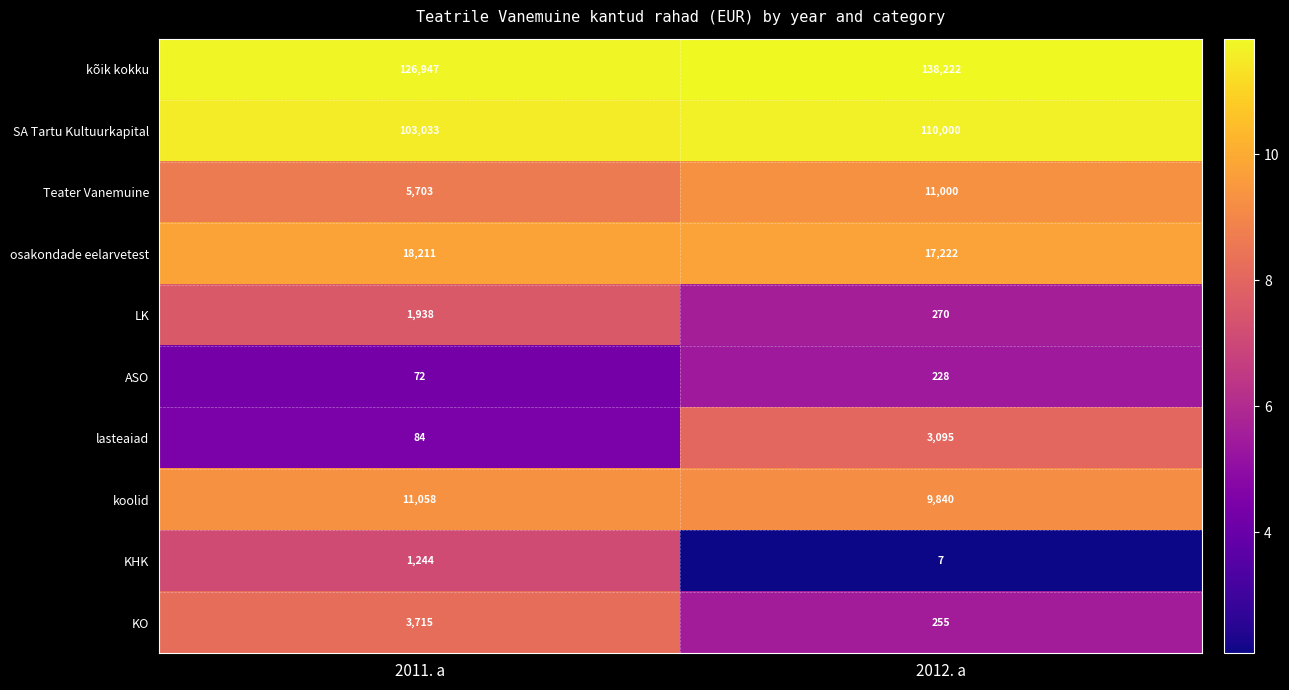

Rank the series at 2012. a from lowest to highest value.

KHK, ASO, KO, LK, lasteaiad, koolid, Teater Vanemuine, osakondade eelarvetest, SA Tartu Kultuurkapital, kõik kokku